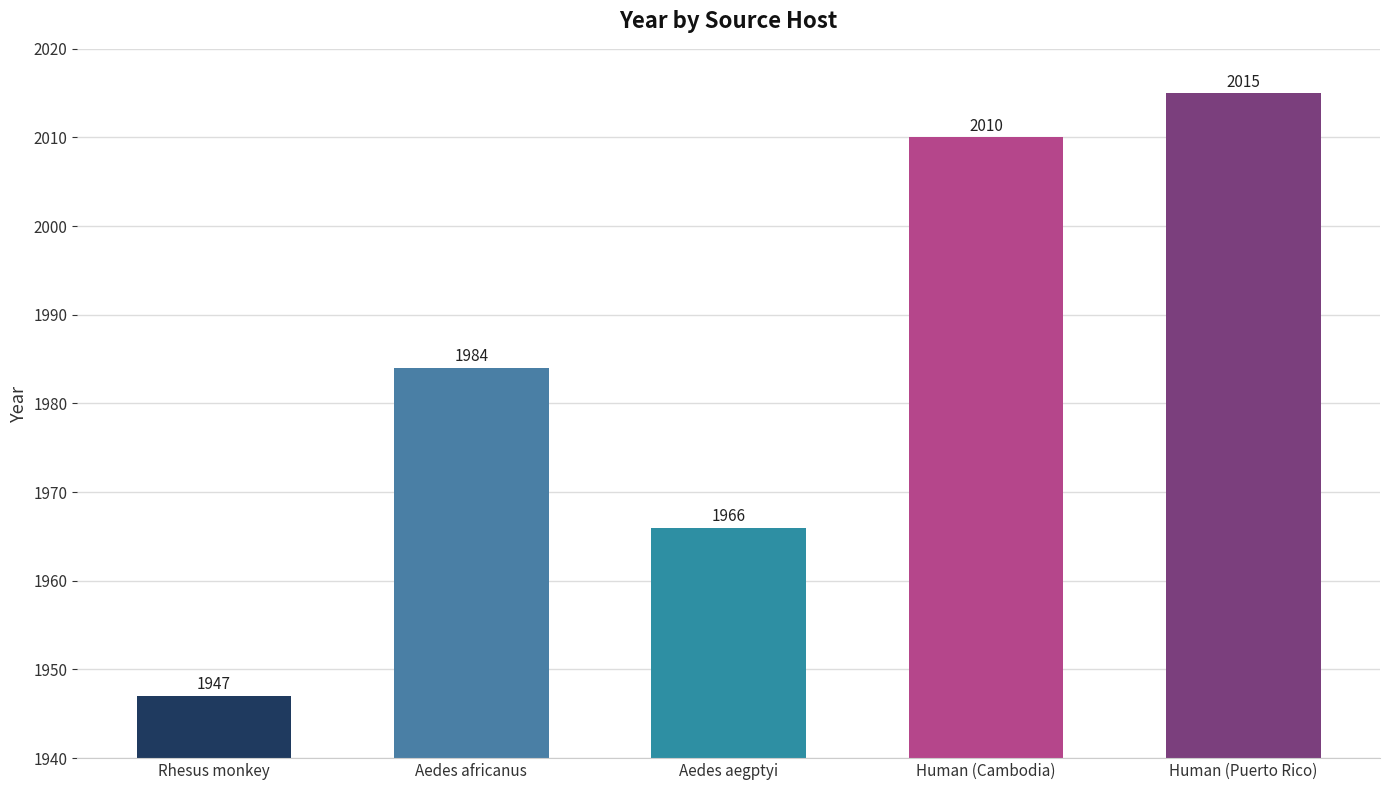

At which category does the chart reach its peak across all series?

Human (Puerto Rico)